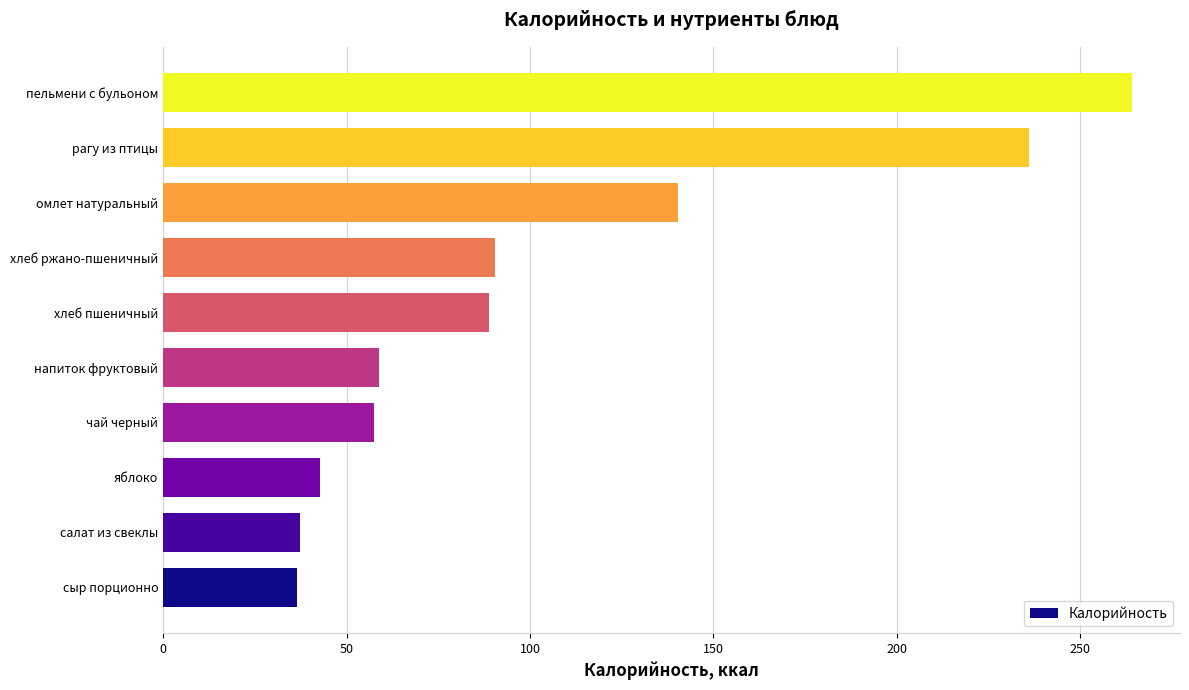

How many values exceed 88?

5